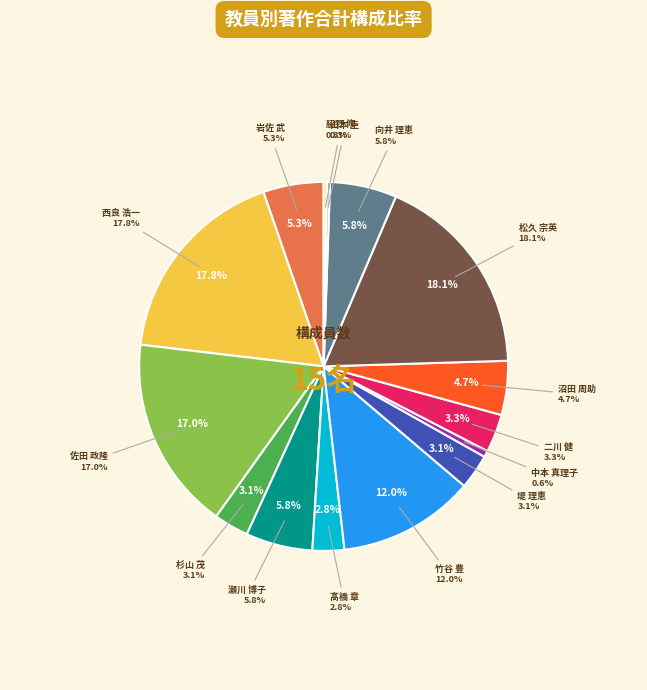

True or false: 杉山 茂 accounts for 3% of the total.

True